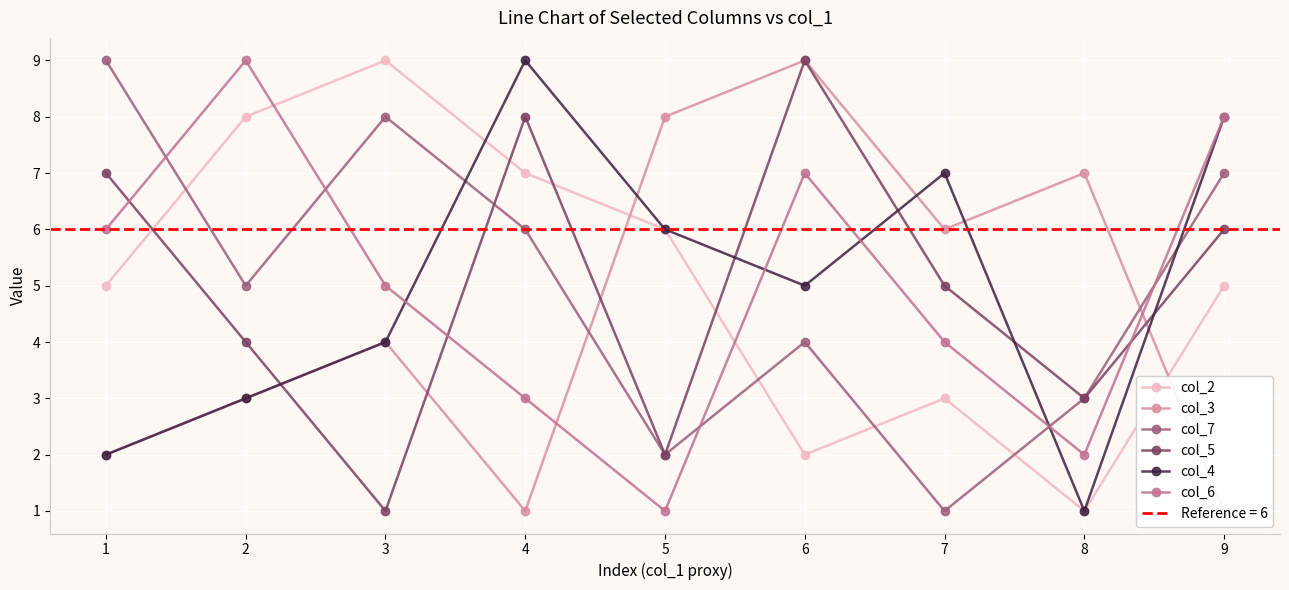

Is this an area chart (filled region under the line)?

No